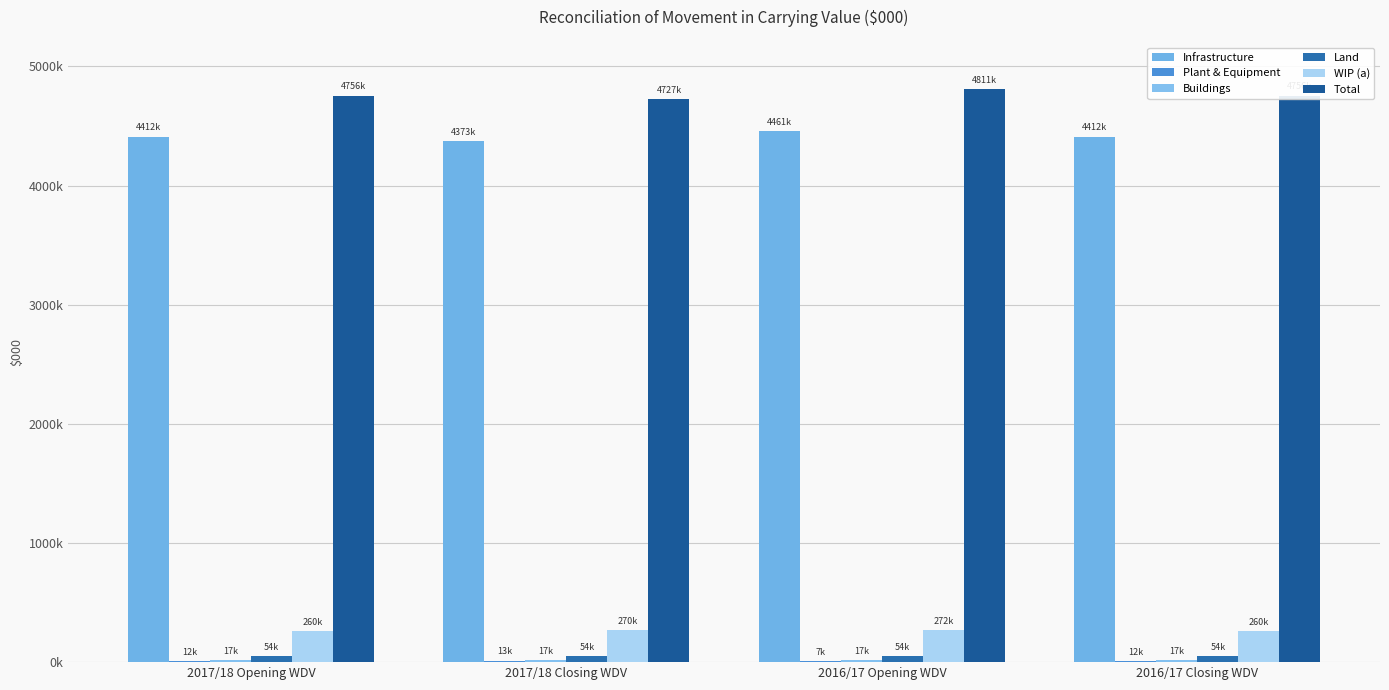

At which label is WIP (a) closest to 266176?

2017/18 Closing WDV